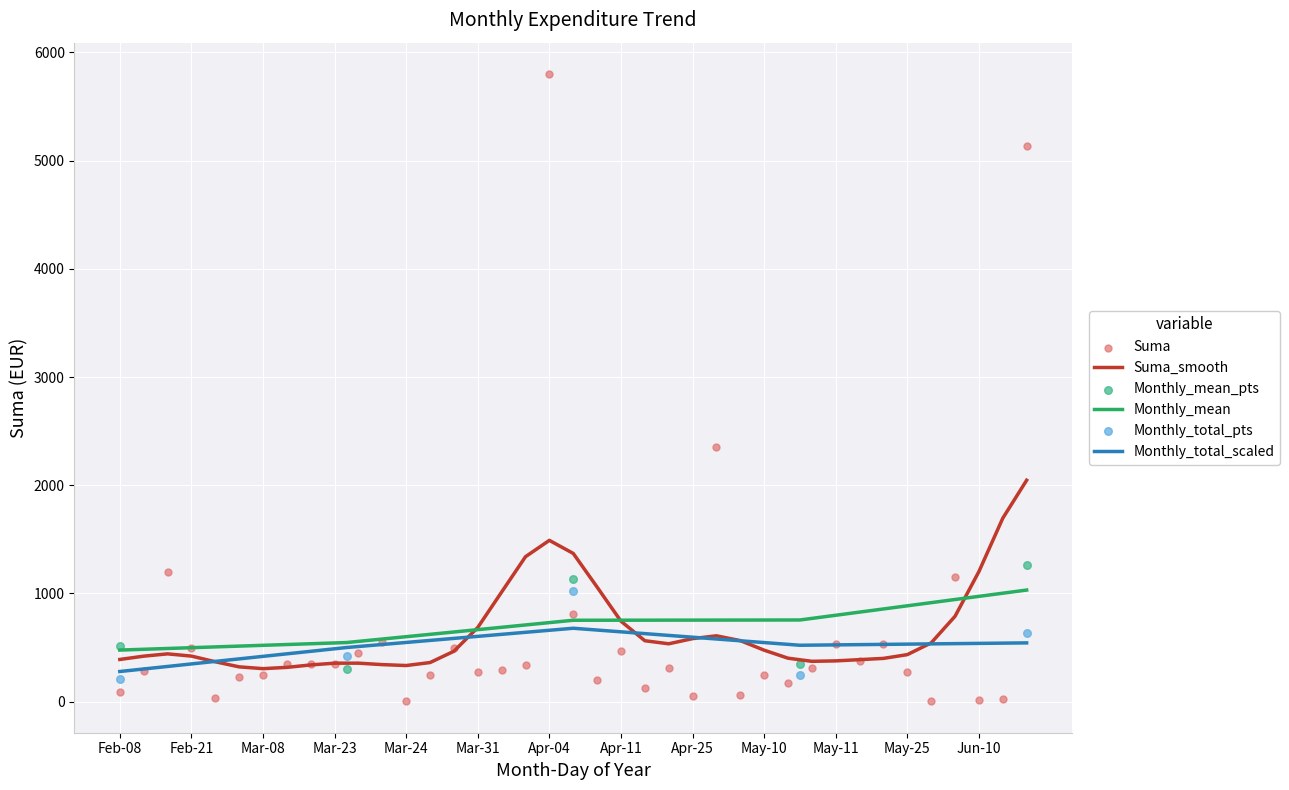

What is the highest value of the Monthly_total_scaled series?

678.7